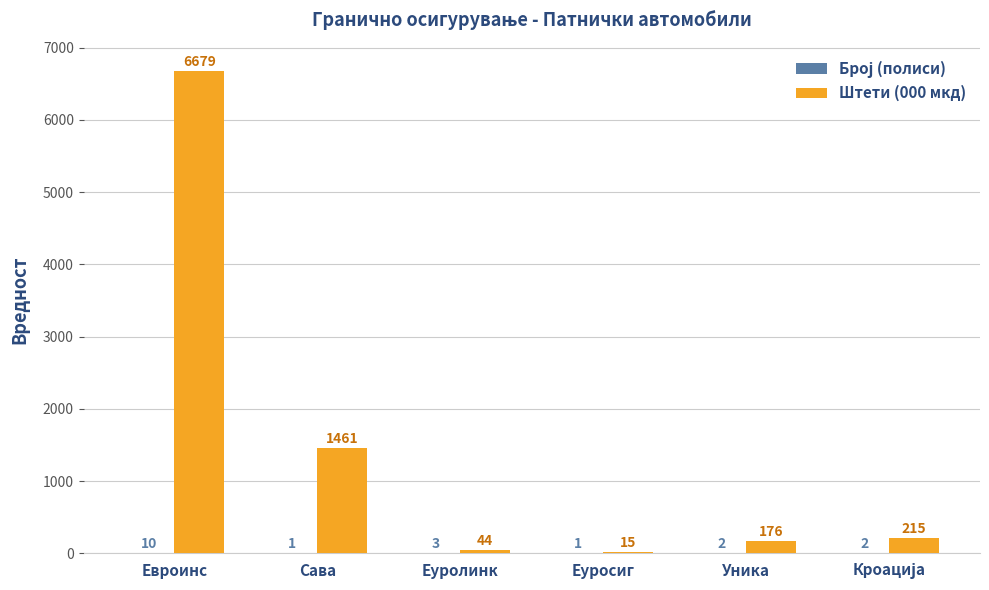

What is the sum of all Штети (000 мкд) values?

8590